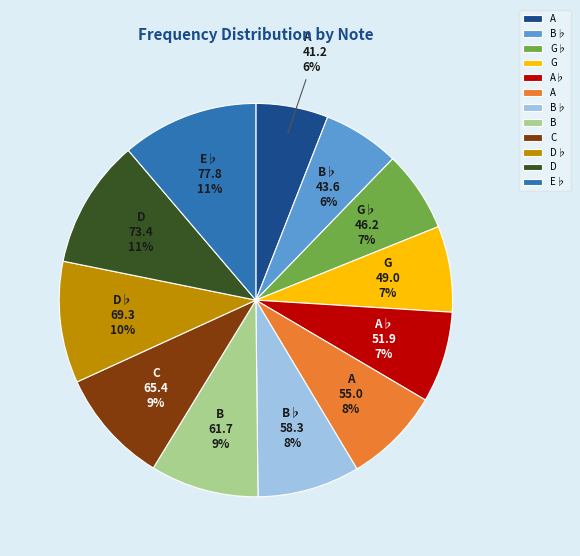

Does any single category account for the majority?

No